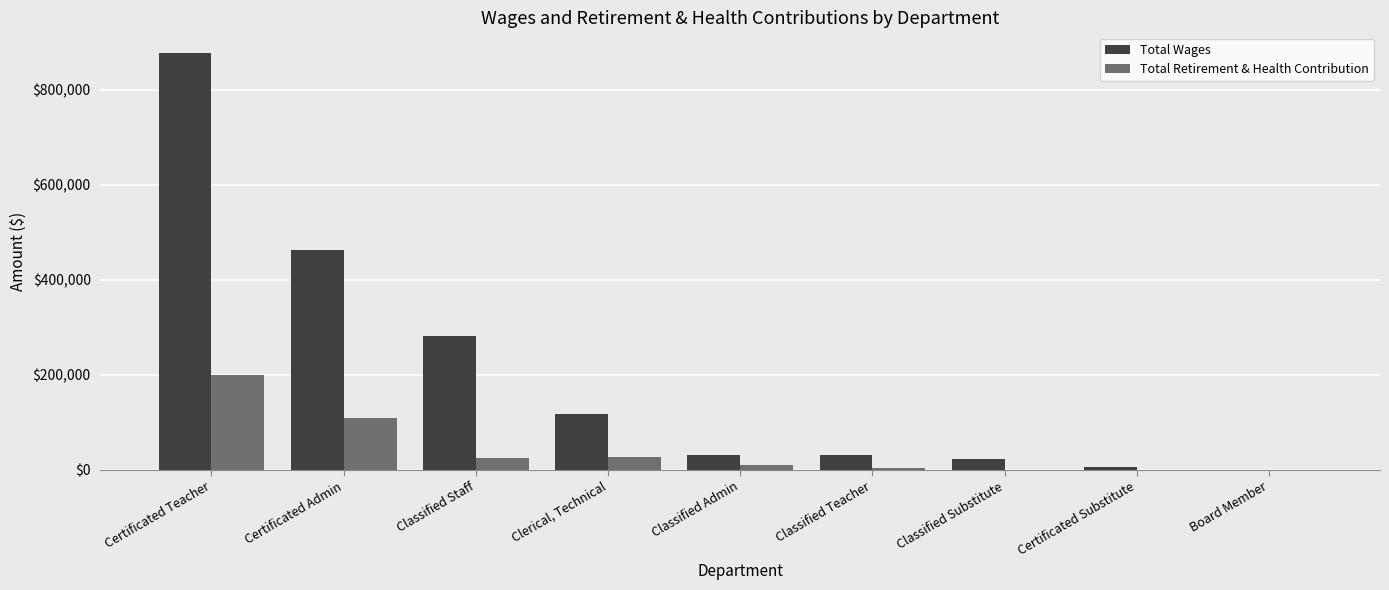

What is the maximum value for Total Retirement & Health Contribution?

200457.0